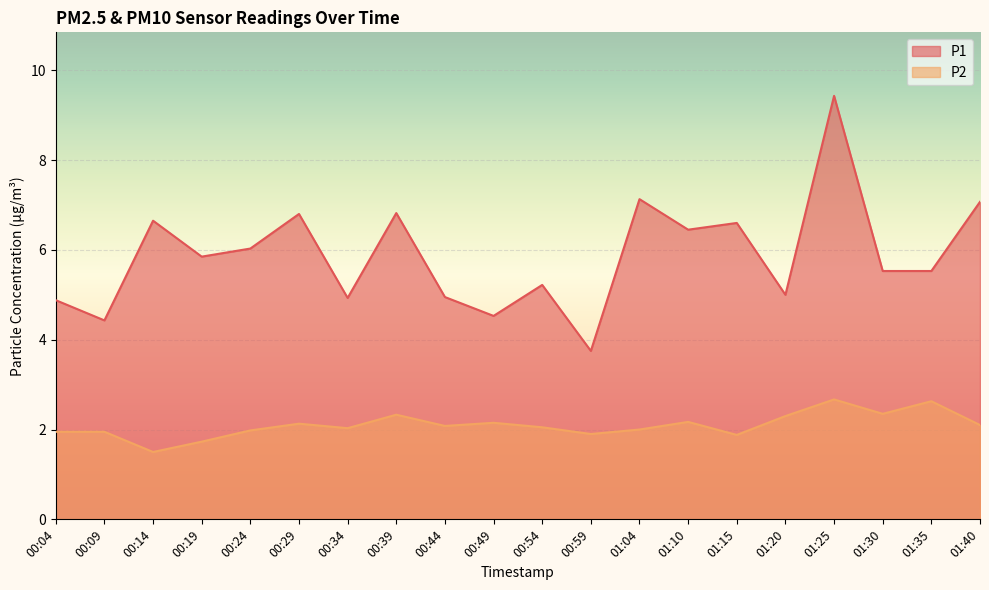

Count the number of data series in this chart.

2